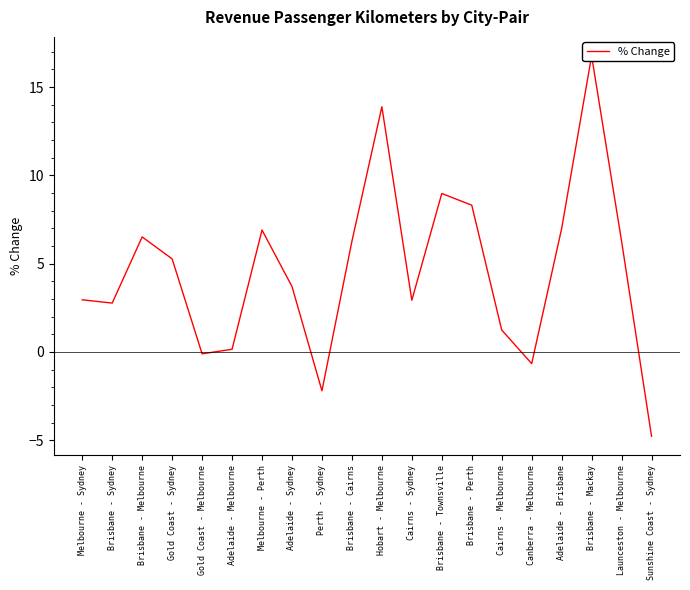

How many values are below zero?

4